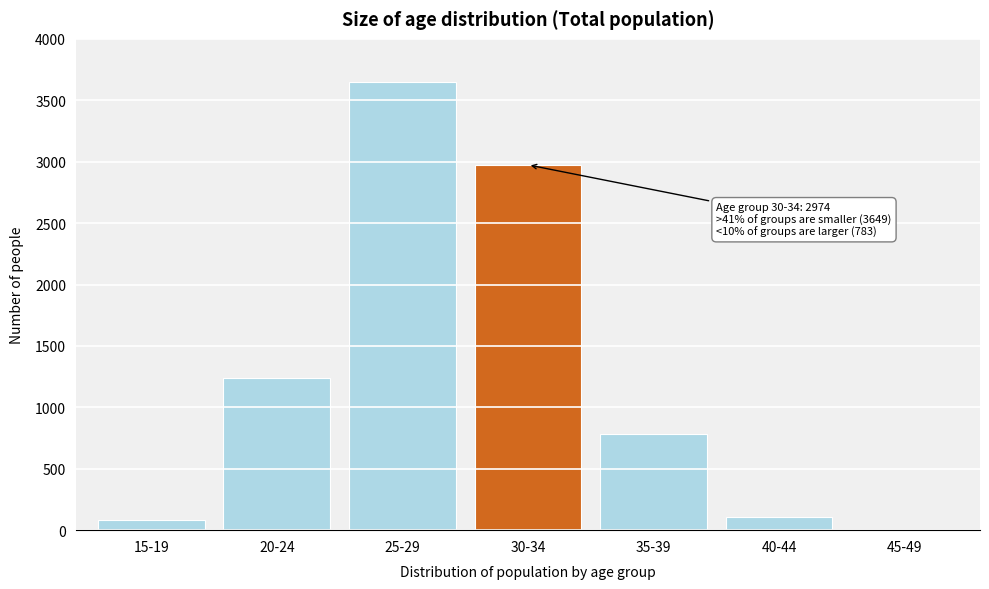

Reading left to right, transcribe all the data shown in this chart.

15-19=83	20-24=1238	25-29=3649	30-34=2974	35-39=783	40-44=104	45-49=2